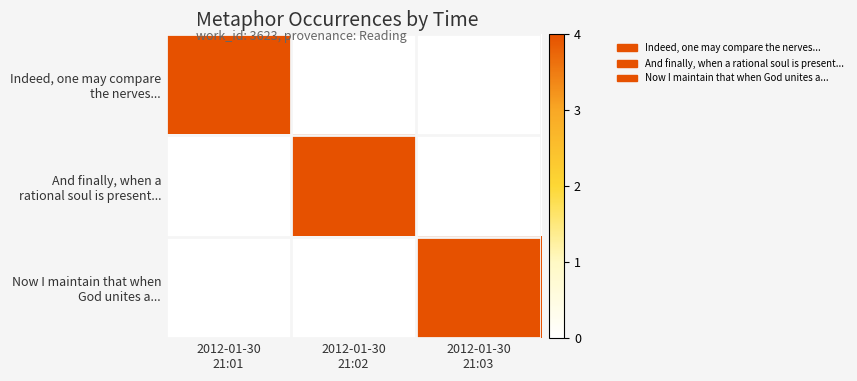

How many data points does each series have?

3